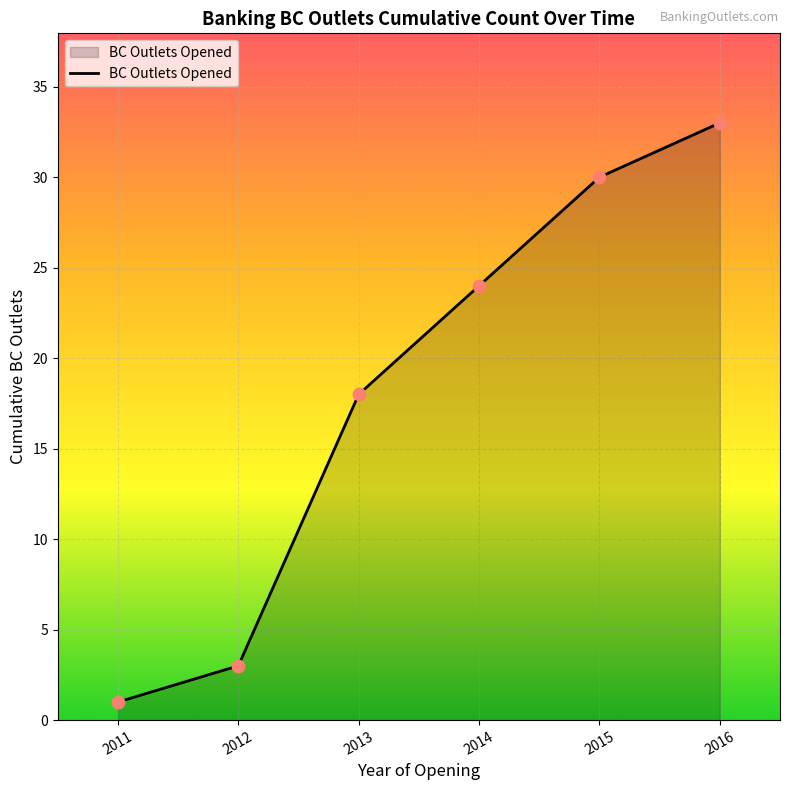

What is the change in value from 2011 to 2015?

+29